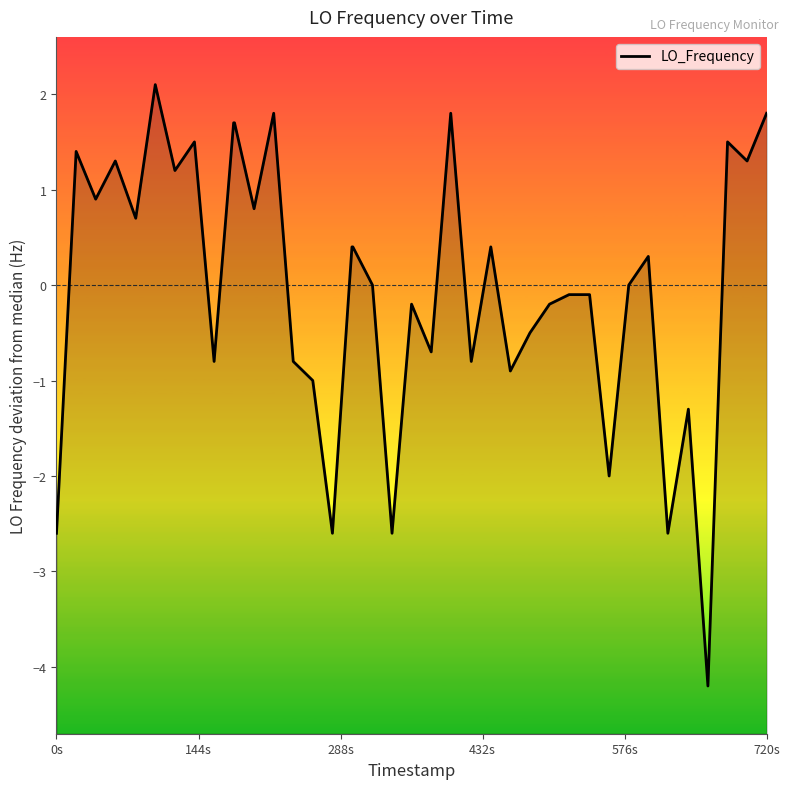

What is the value of the 5th point from the left?

0.7